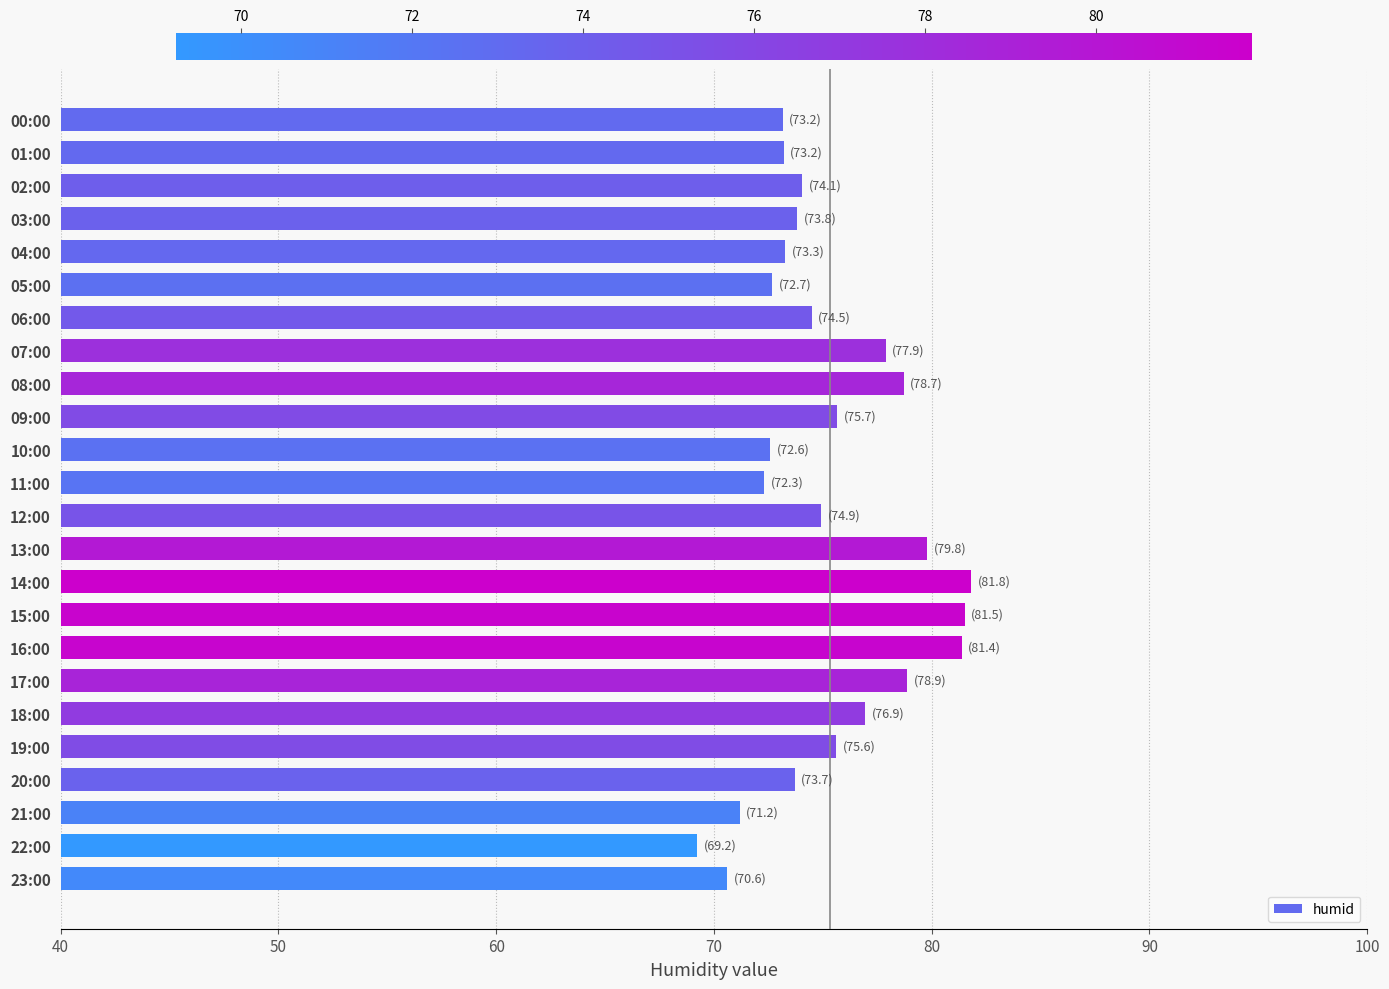

What is the ratio of the value at 09:00 to the value at 21:00?

1.1